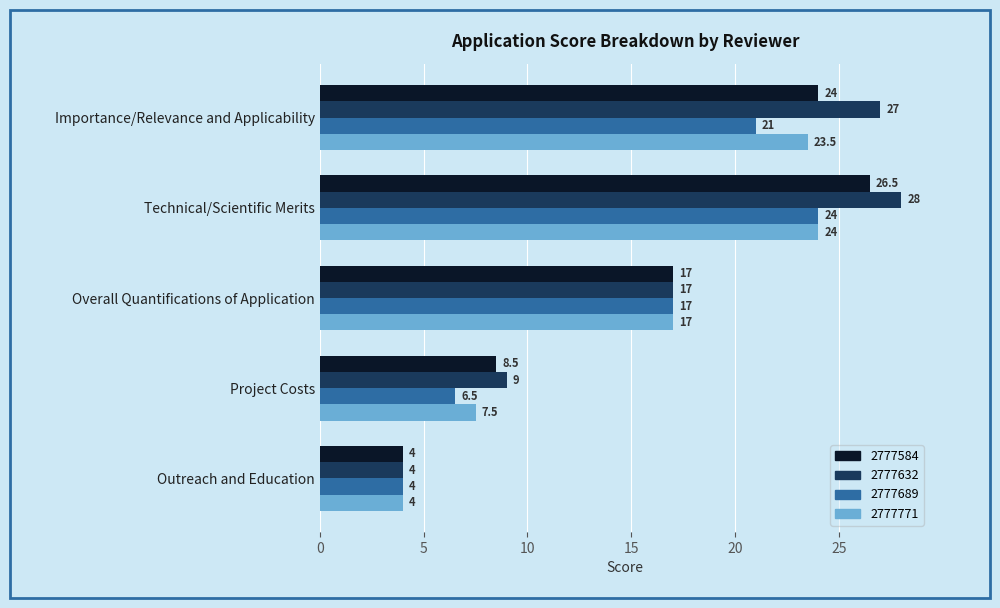

List the labels in order of 2777632 value, smallest first.

Outreach and Education, Project Costs, Overall Quantifications of Application, Importance/Relevance and Applicability, Technical/Scientific Merits